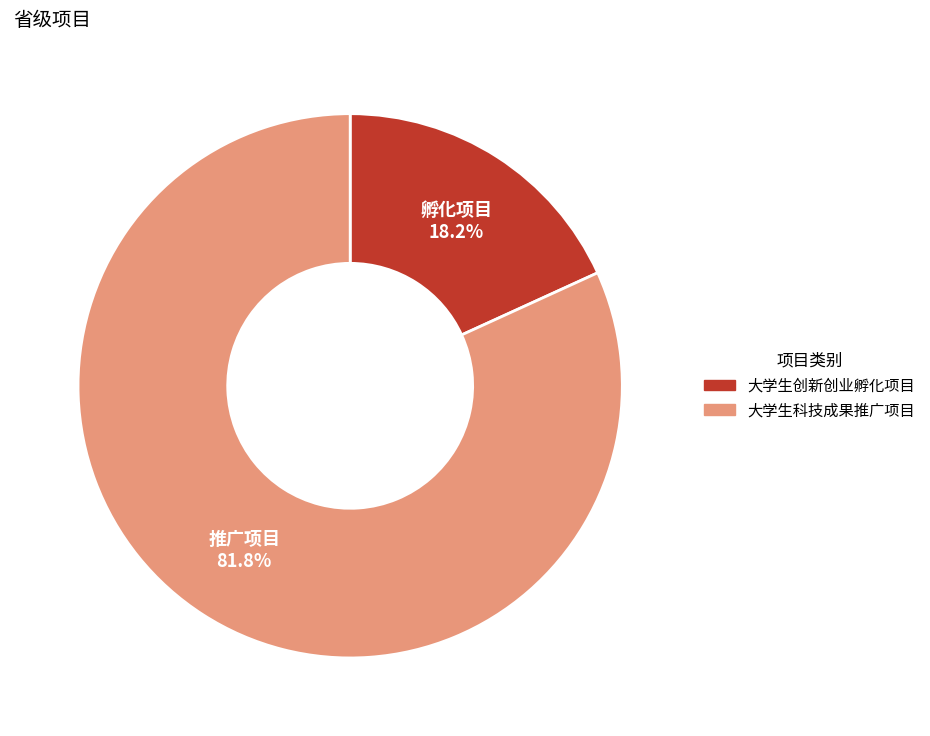

To the nearest percent, what percentage of the pie is 大学生科技成果推广项目?

82%